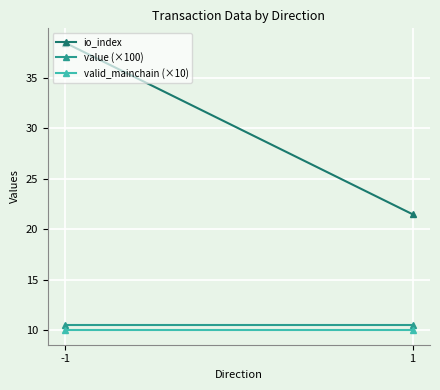

What is the sum of all io_index values?

60.0